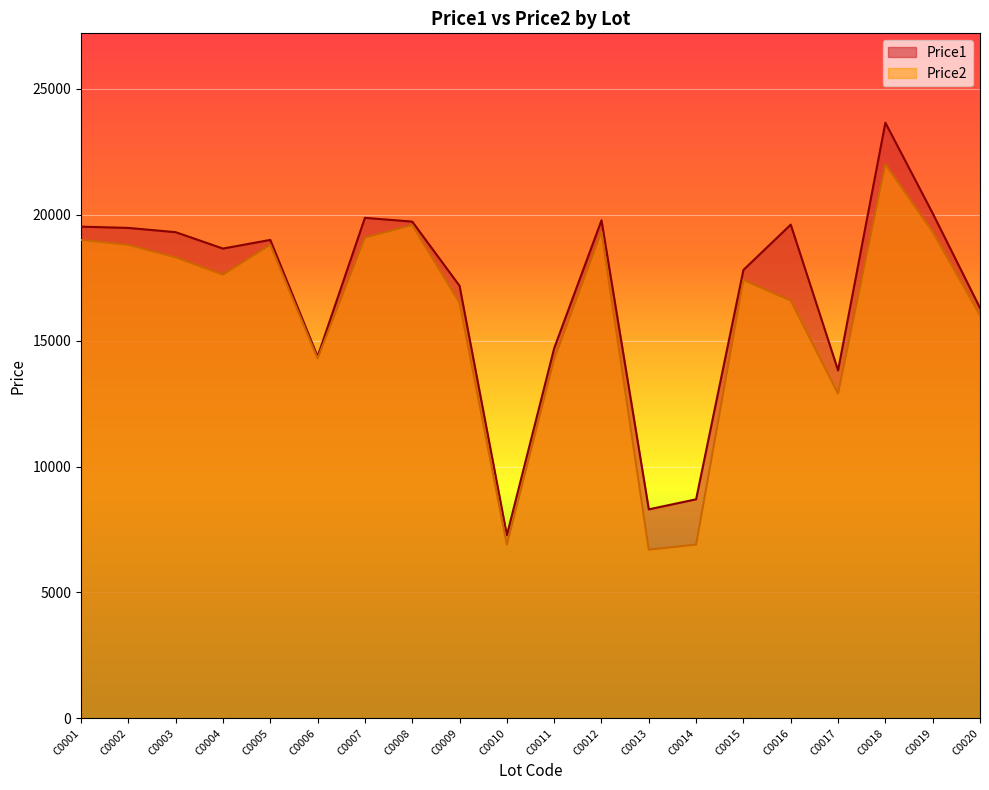

True or false: Price1 and Price2 cross at least once.

False